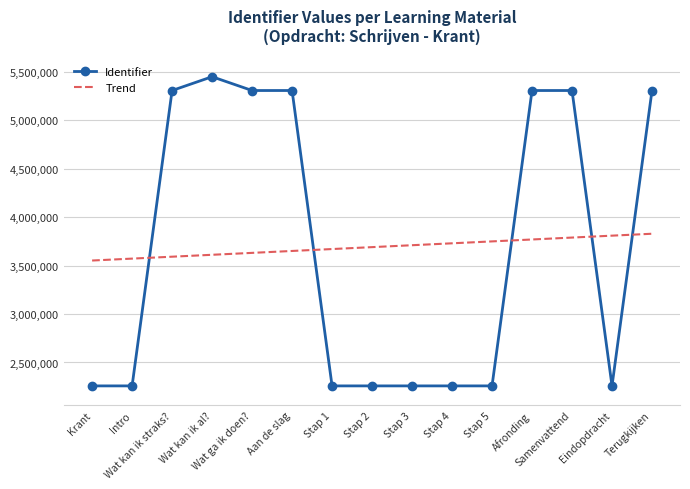

What are all the series names shown in the legend?

Identifier, Trend